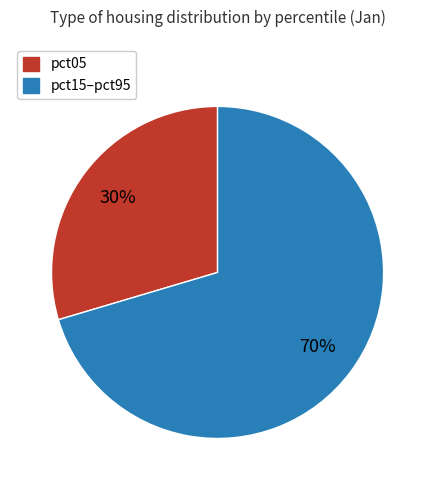

To the nearest percent, what is the average slice percentage?

50%